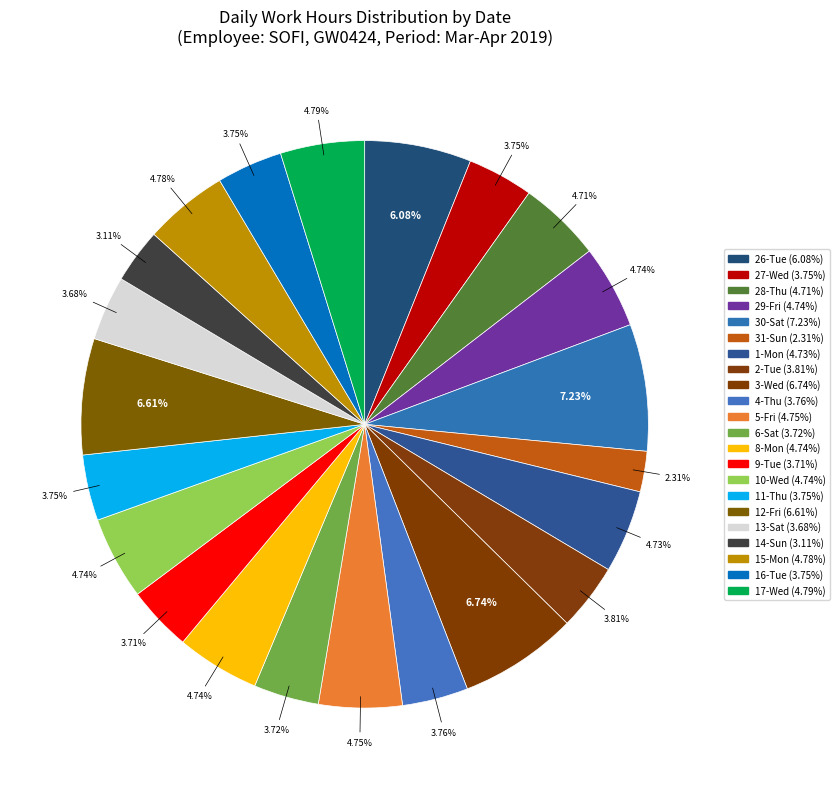

Which category has the smallest portion of the pie?

31-Sun